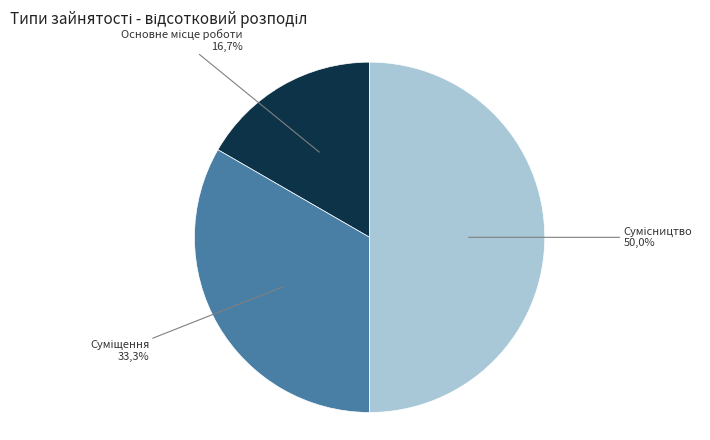

Approximately how many times larger is the value at Основне місце роботи compared to Сумісництво?

0.3